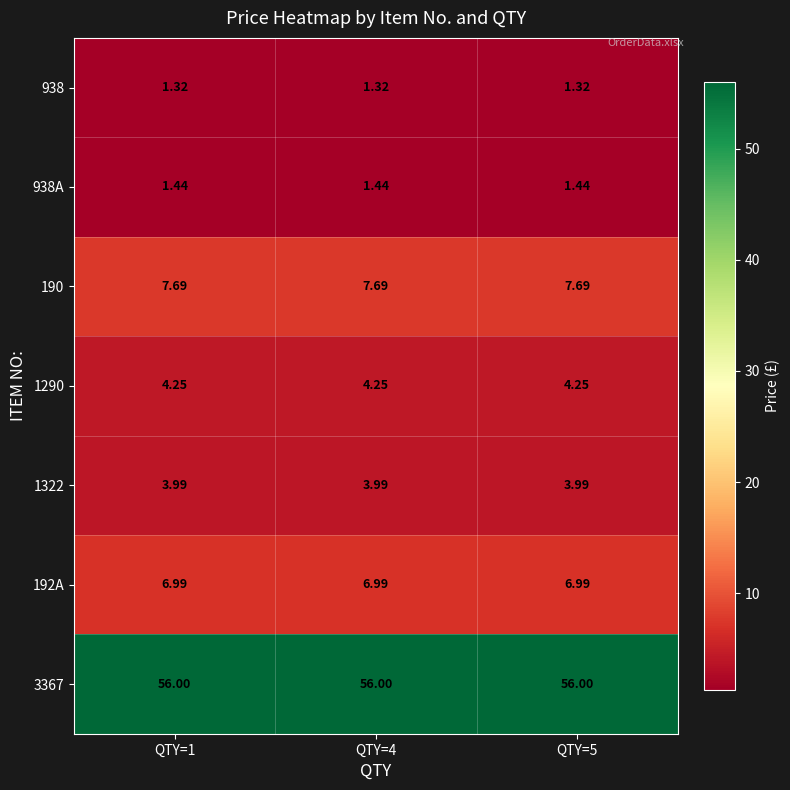

What is the total value across all series at QTY=5?

81.7